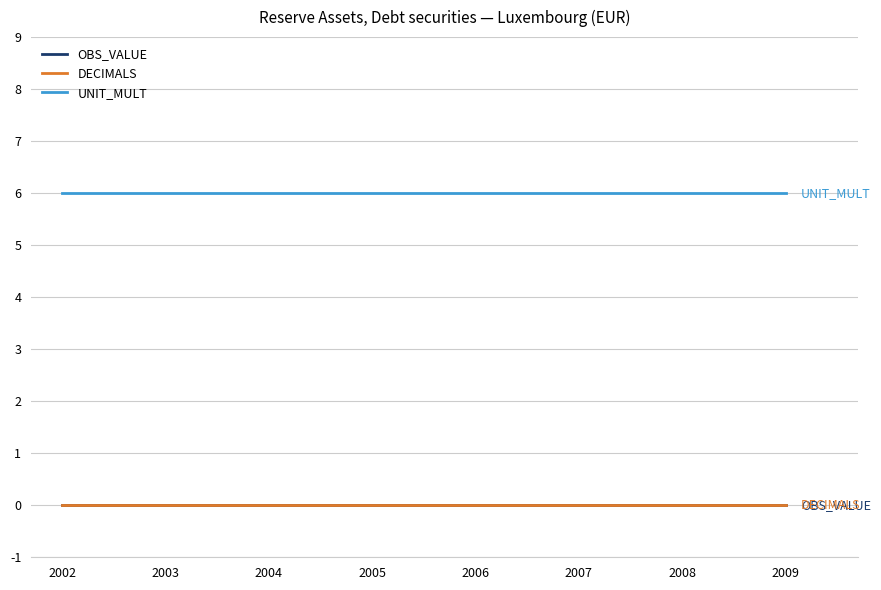

Does the chart display data point markers on the line(s)?

No